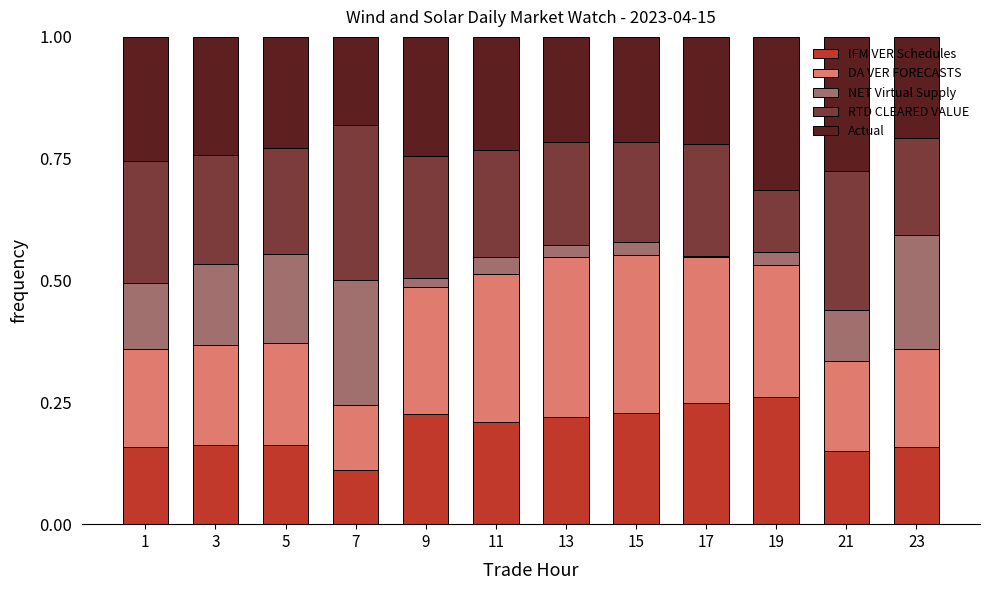

What is the highest value of the IFM VER Schedules series?

0.3